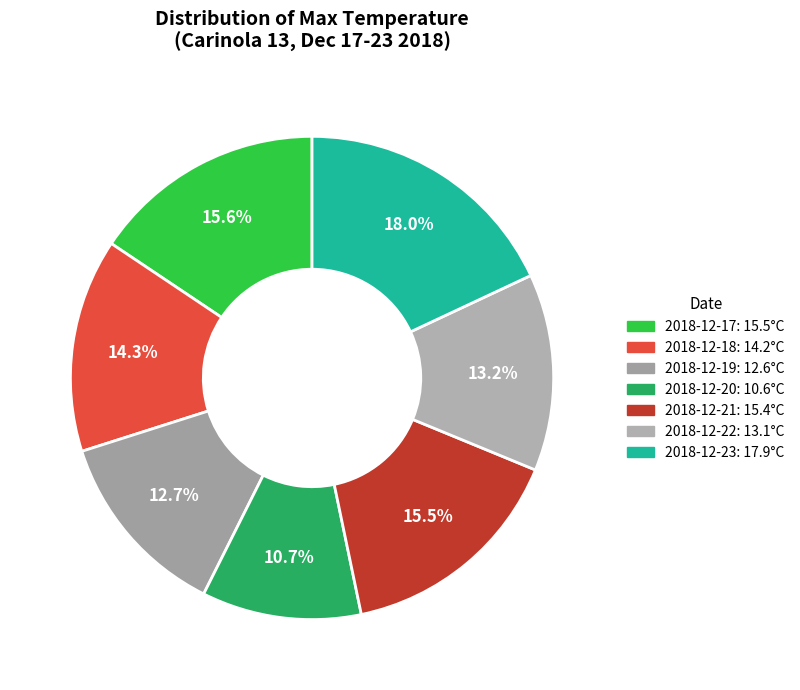

Which category has the smallest portion of the pie?

2018-12-20